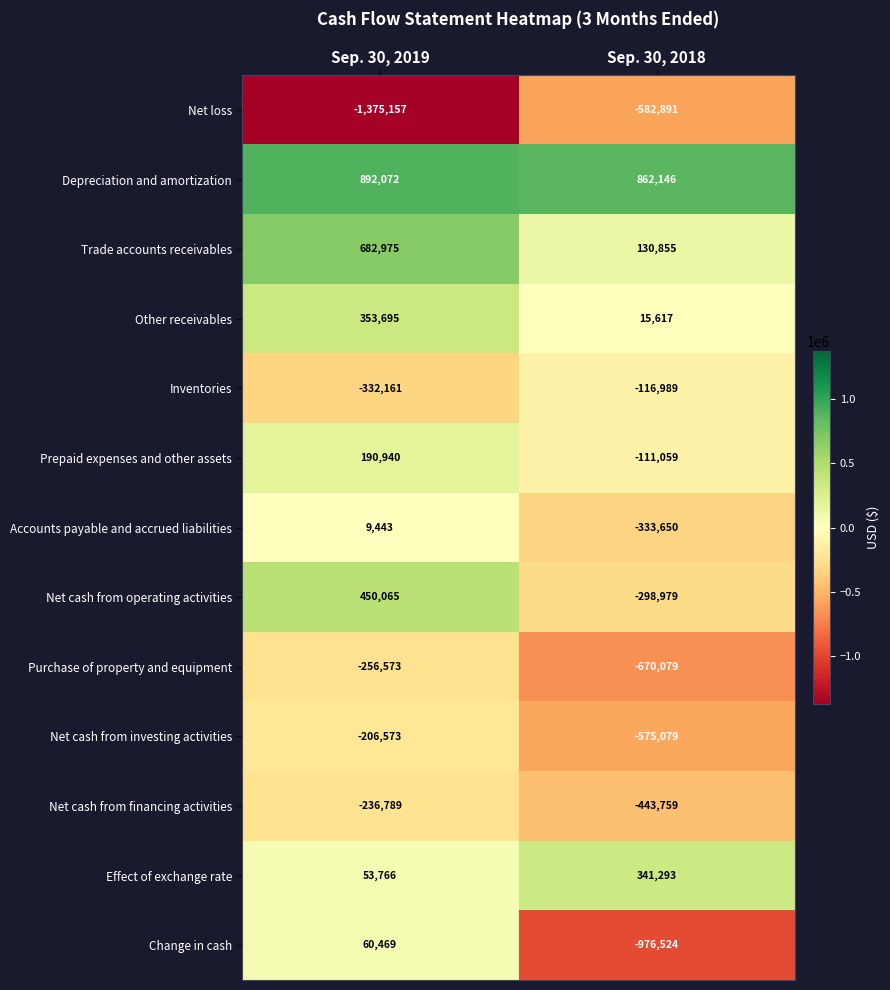

At which category does the chart reach its minimum across all series?

Sep. 30, 2019